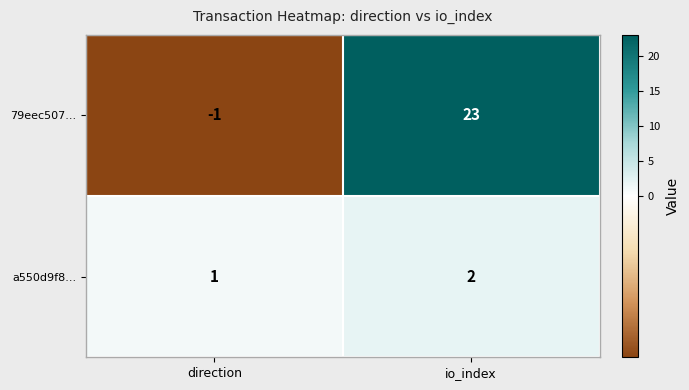

Reading left to right, extract all data points from this chart.

79eec507...: -1	23
a550d9f8...: 1	2